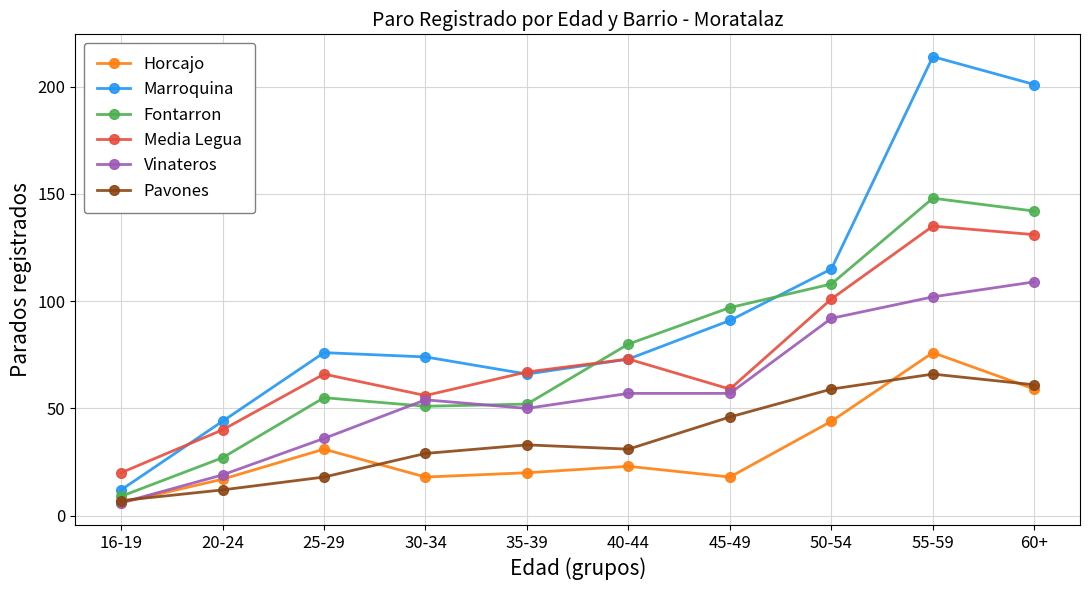

What are all the series names shown in the legend?

Horcajo, Marroquina, Fontarron, Media Legua, Vinateros, Pavones